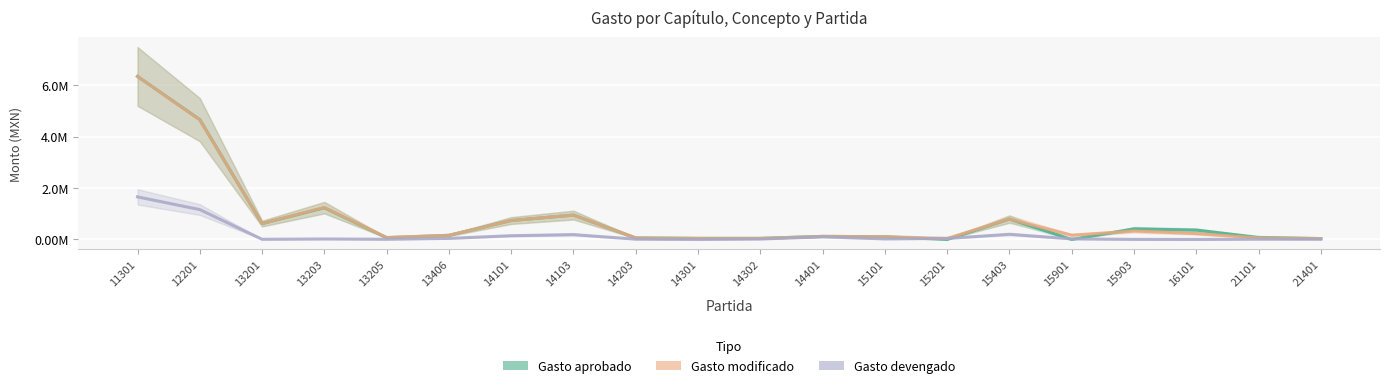

How many intersections are there between Gasto modificado and Gasto aprobado?

1